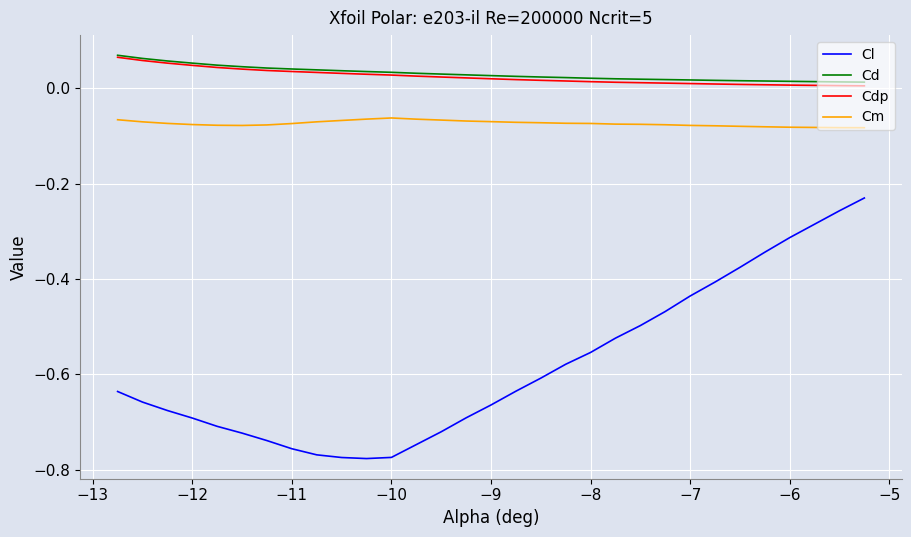

True or false: Cl and Cd intersect in this chart.

False